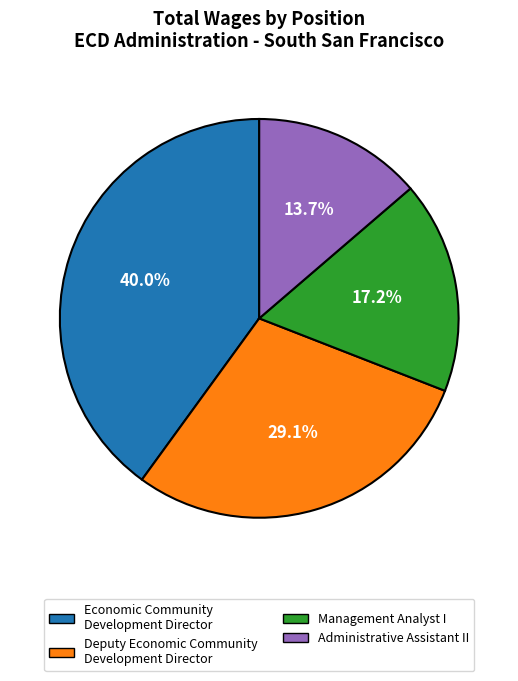

True or false: Administrative Assistant II accounts for 9% of the total.

False